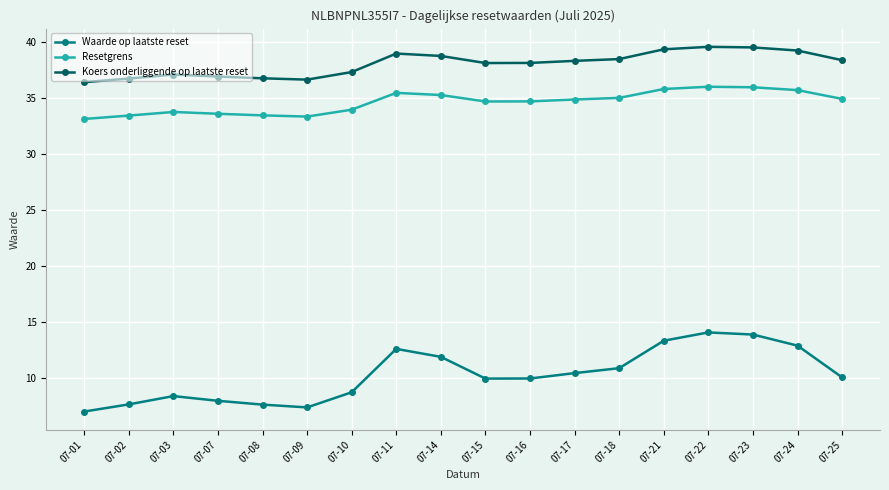

Does the chart have visible grid lines?

Yes